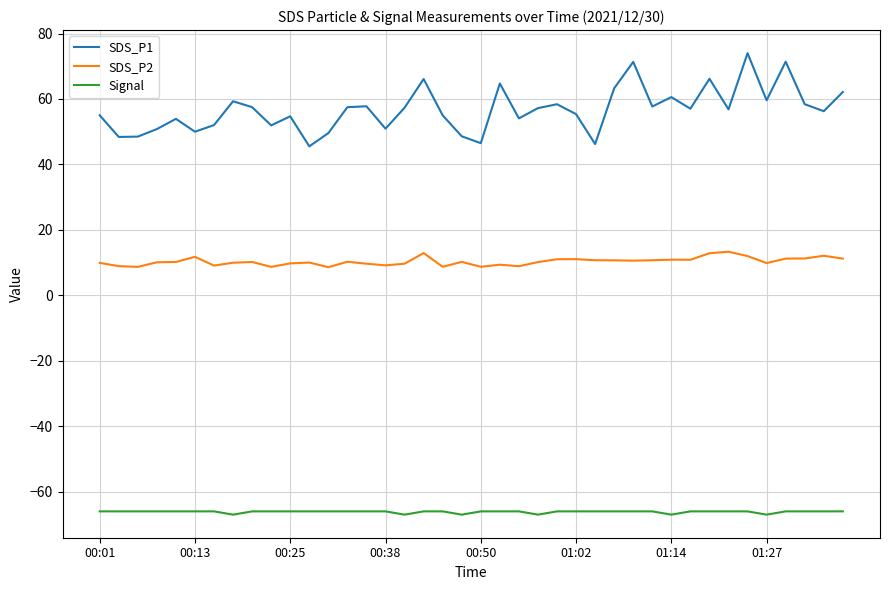

What is the sum of all Signal values?

-2646.0